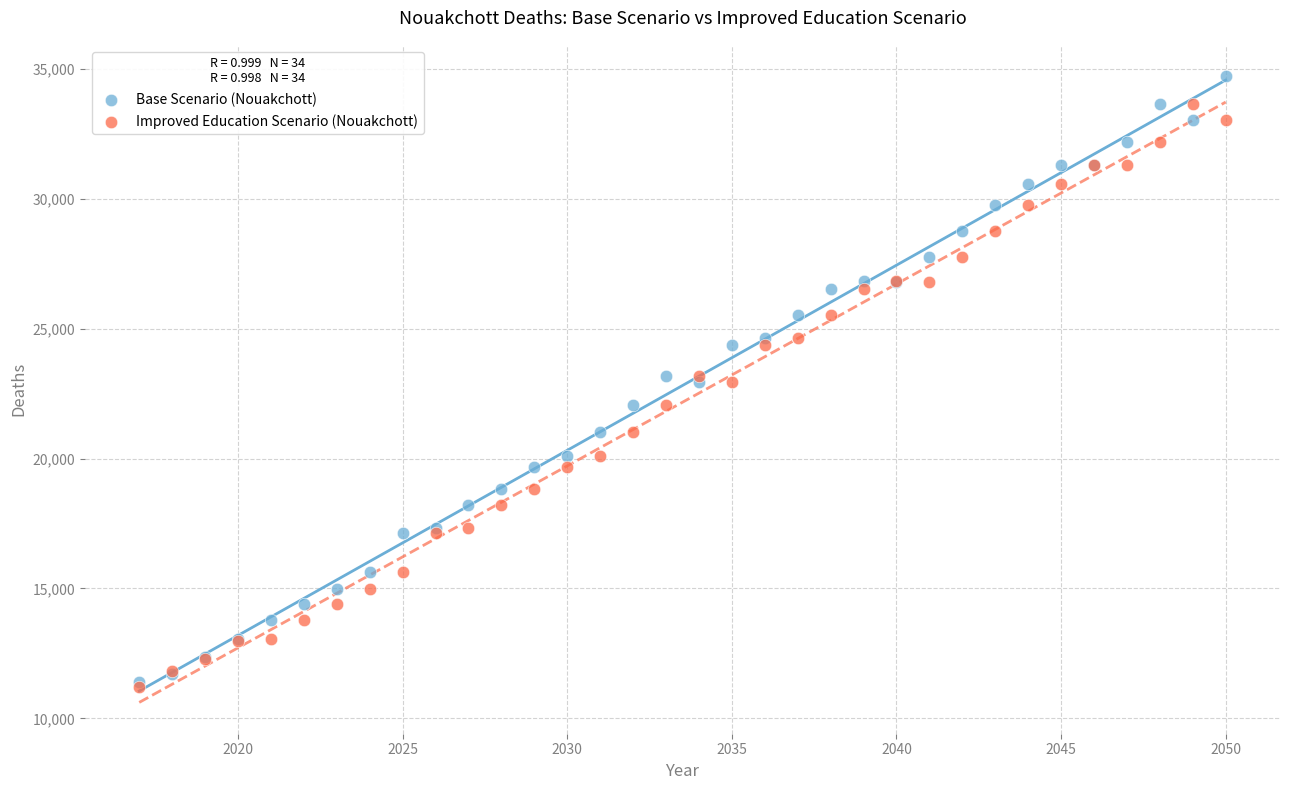

What are all the series names shown in the legend?

Base Scenario (Nouakchott), Improved Education Scenario (Nouakchott)